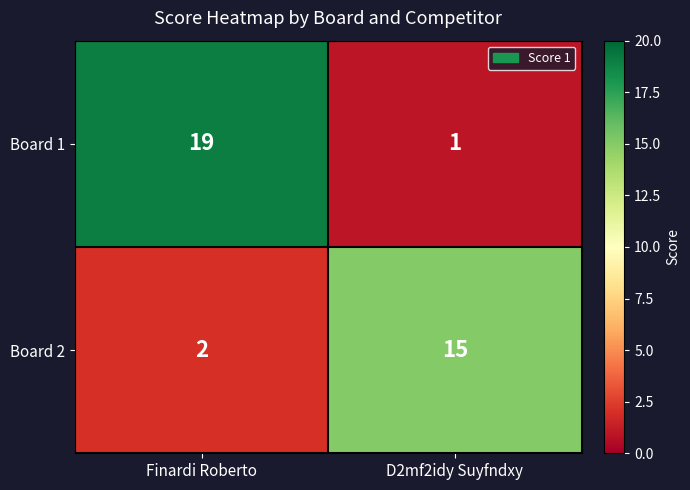

What is the total value across all series at Finardi Roberto?

21